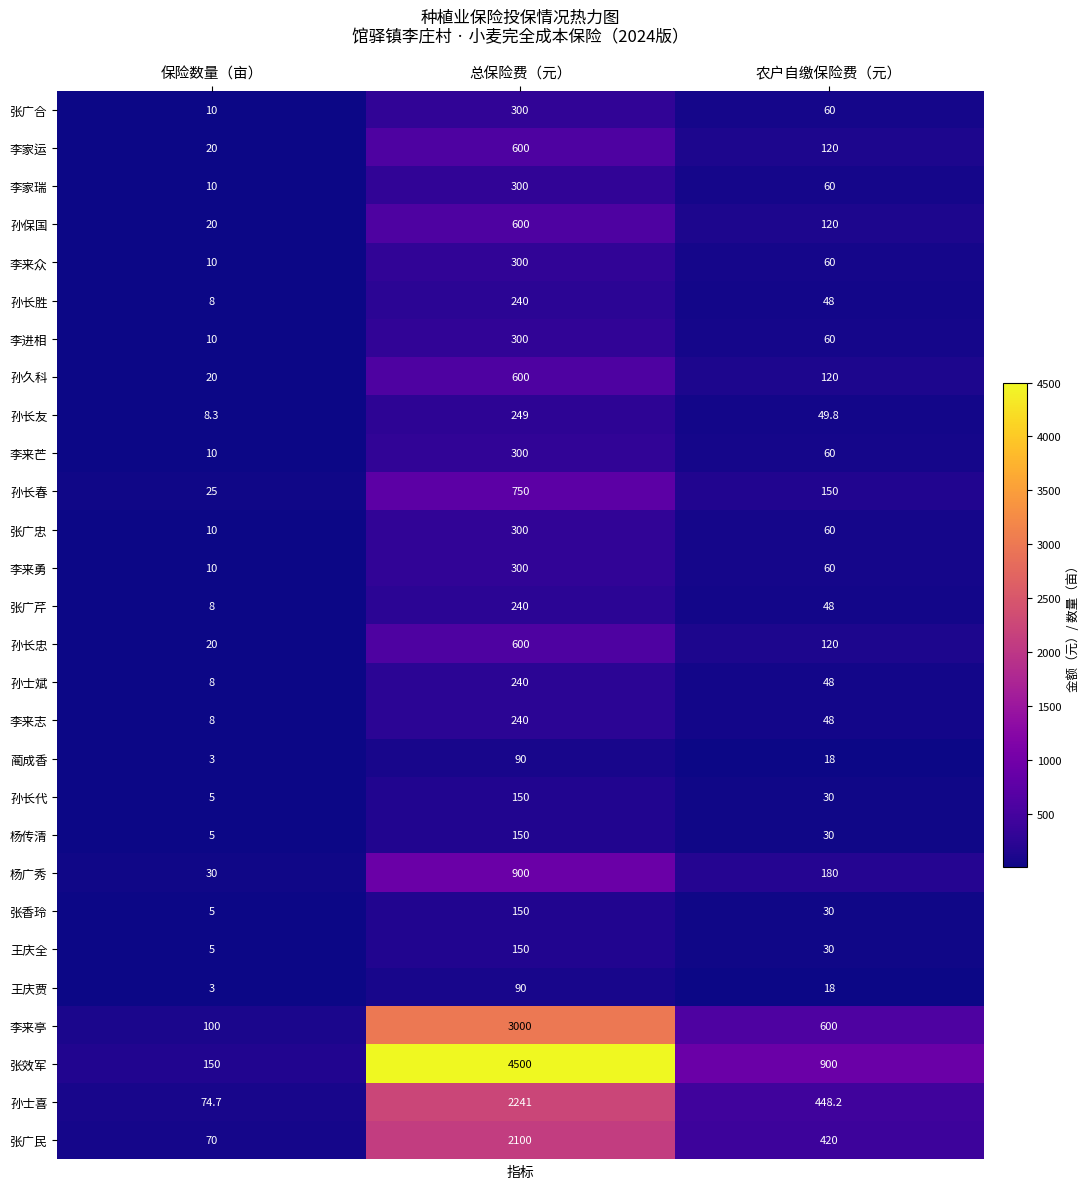

Is the value of 王庆全 at 农户自缴保险费（元） greater than the value of 张效军 at 保险数量（亩）?

No